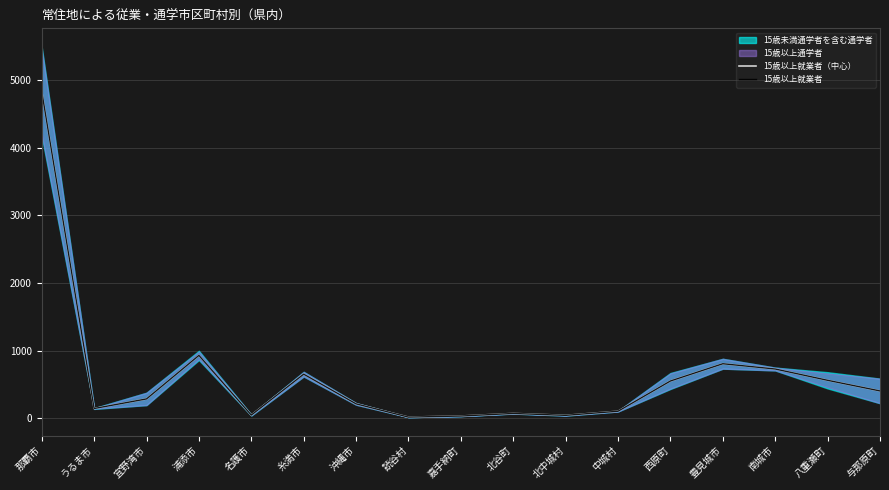

What is the total value across all series at 那覇市?

9664